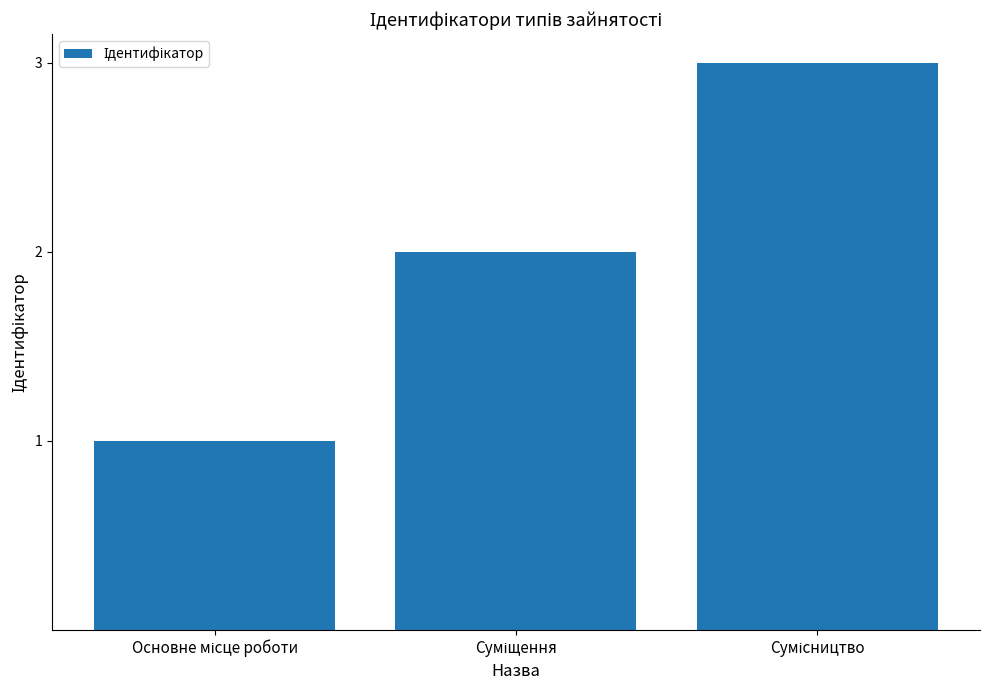

What is the sum of all values?

6